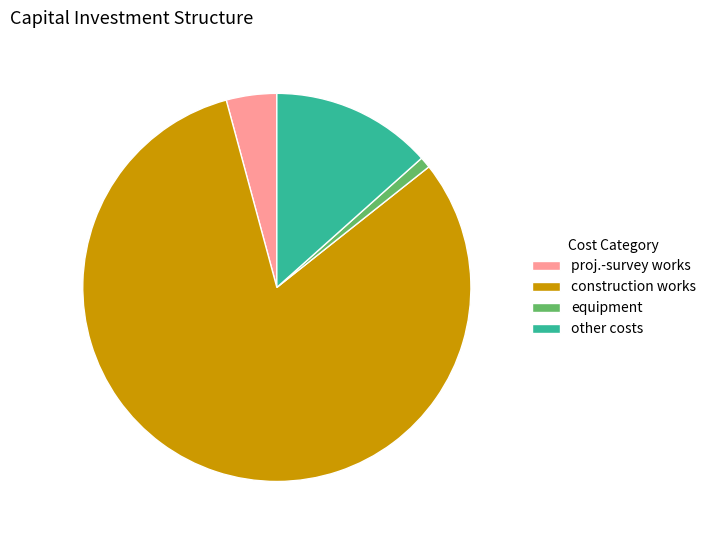

Between proj.-survey works and equipment, which is larger?

proj.-survey works